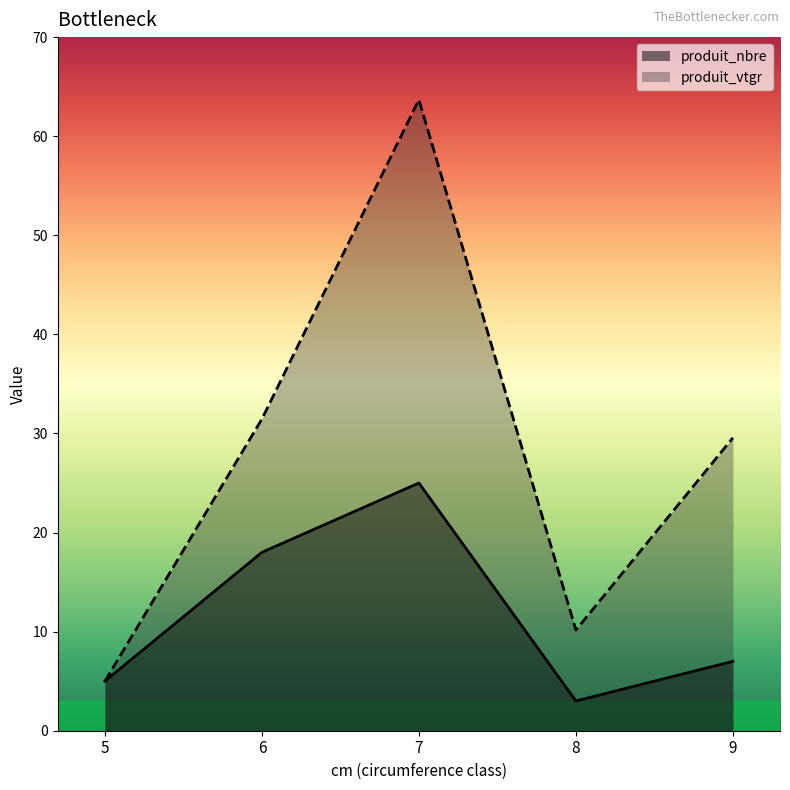

List the labels in order of produit_vtgr value, smallest first.

5, 8, 9, 6, 7